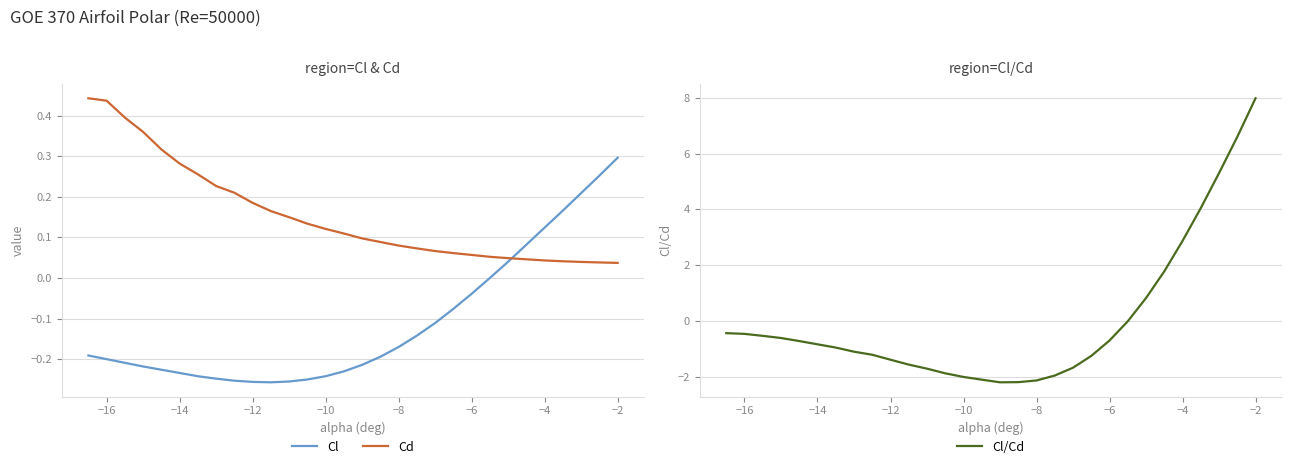

How many intersections are there between Cd and Cl/Cd?

1